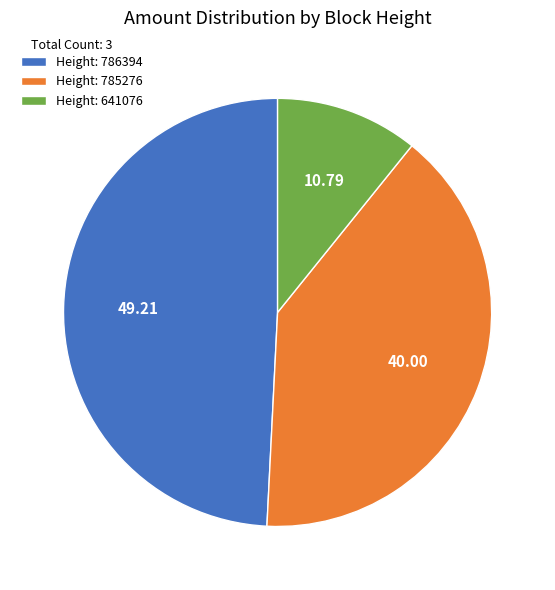

What is the smallest slice in the pie chart?

Height: 641076